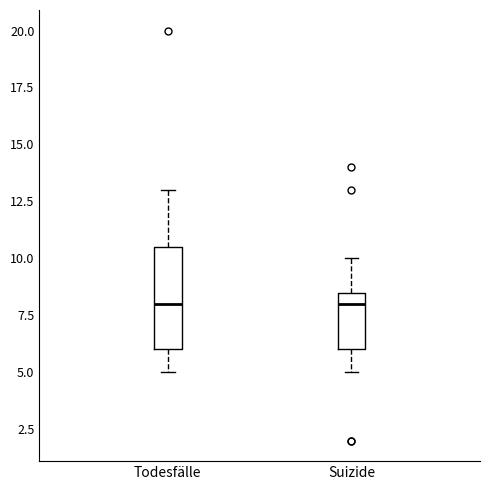

Reading left to right, transcribe this box plot: for each box, give where its median line is, the range the box spans, and where its two whiskers end, as read against the y-axis. The values are not printed on the chart, so give them approximately, as read against the axis.

Todesfälle: median 8.0, box 6.0 to 10.5, whiskers 5.0 to 13.0
Suizide: median 8.0, box 6.0 to 8.5, whiskers 5.0 to 10.0